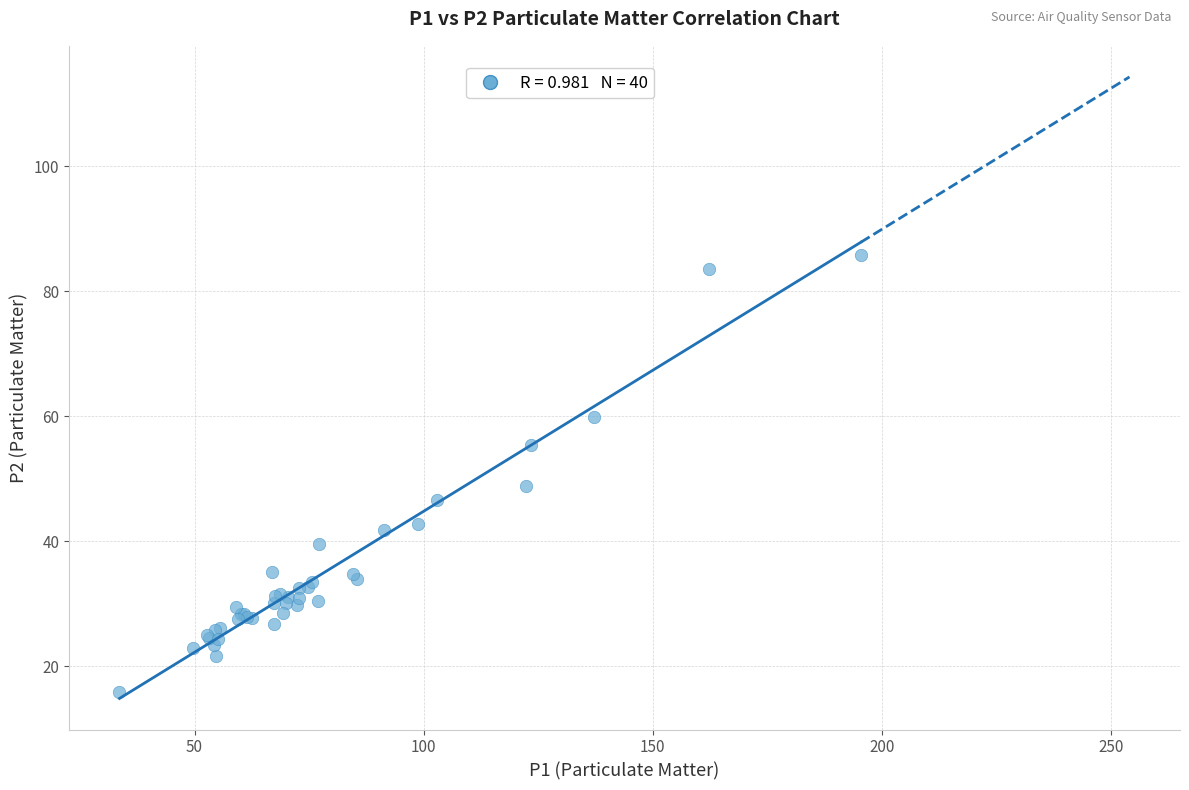

What Y value in the scatter plot is closest to 50?

48.8